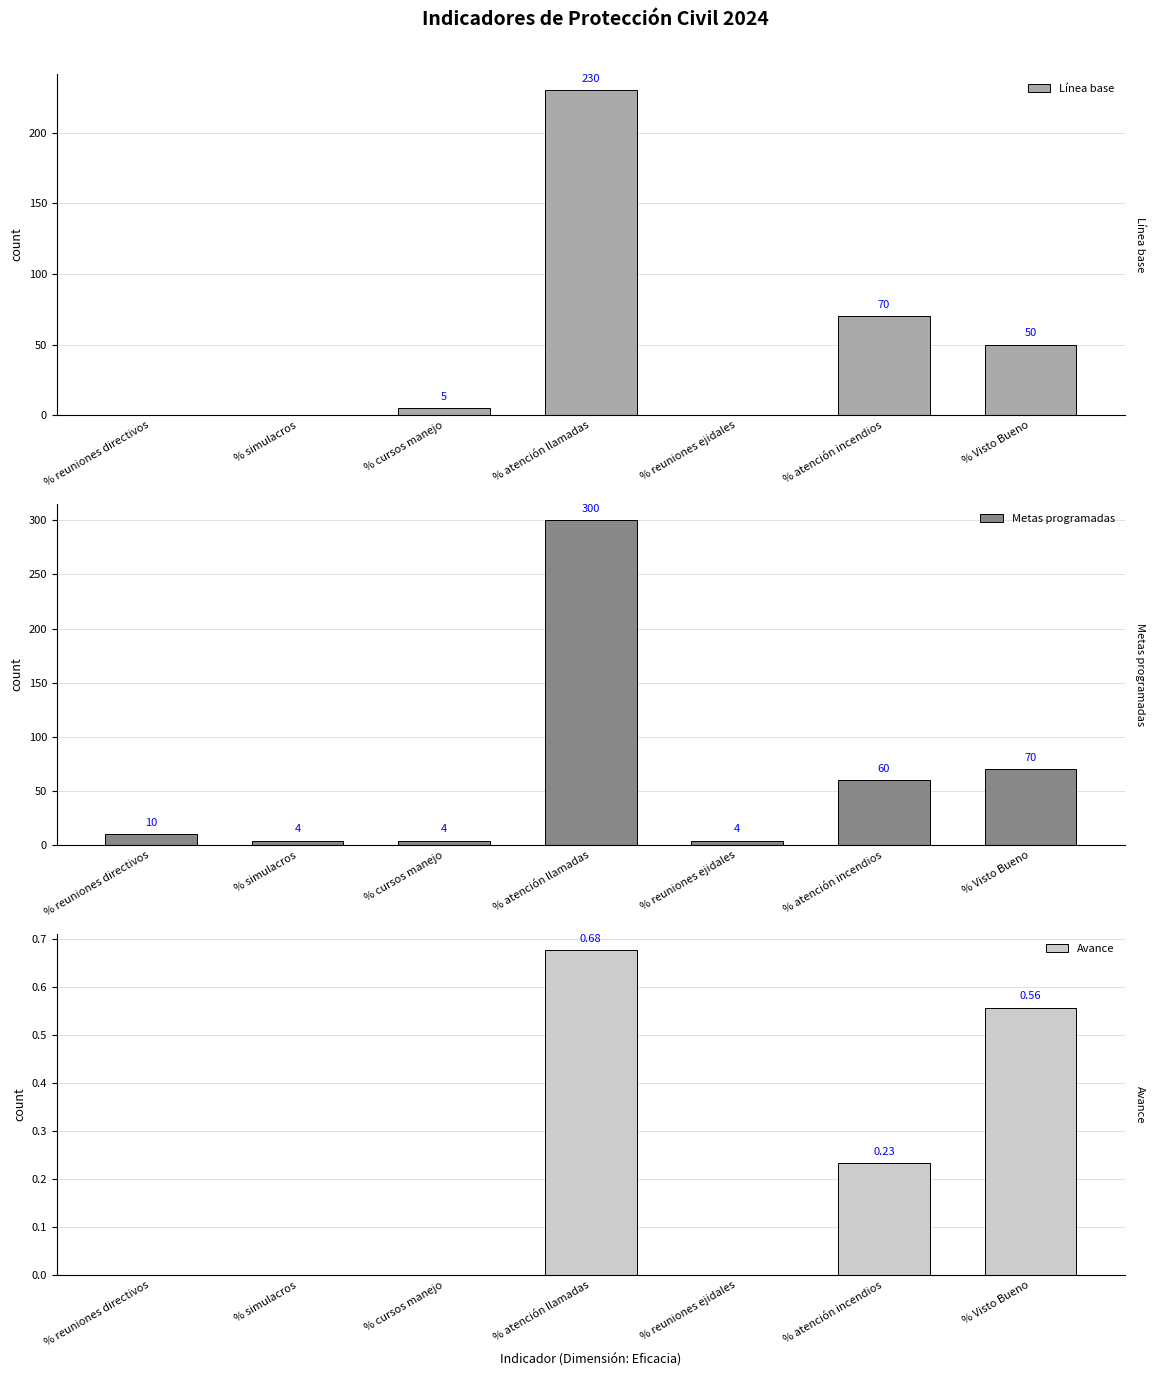

How many bars are there in total?

21